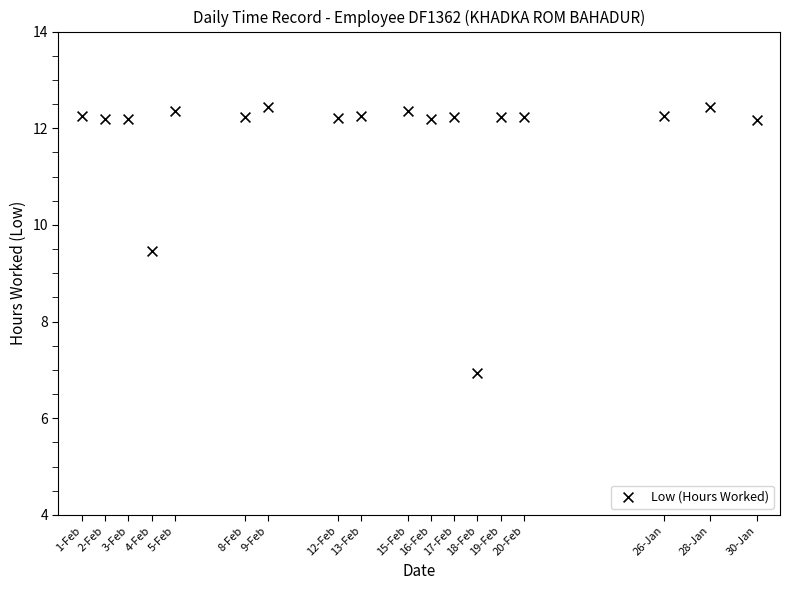

What is the range of Y values (max minus min)?

5.5